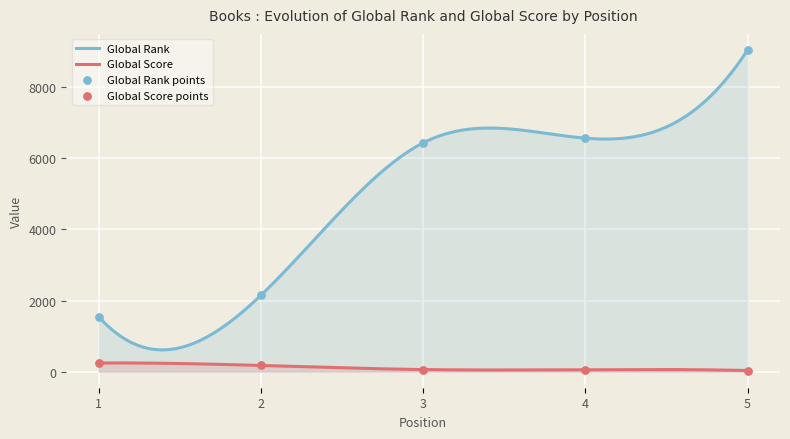

Which series has the largest Y range (max minus min)?

Global Rank